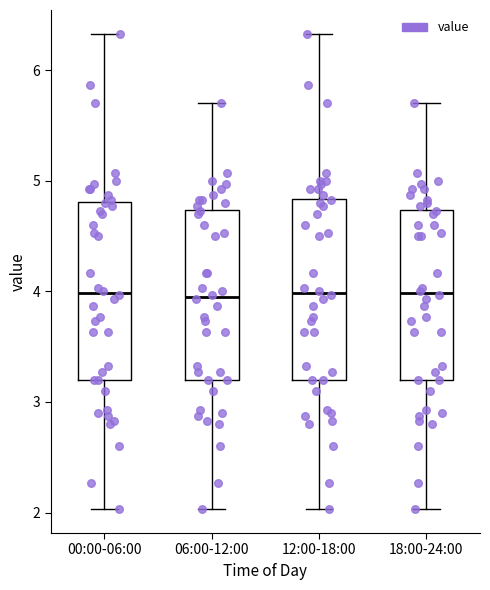

Reading left to right, transcribe this box plot: for each box, give where its median line is, the range the box spans, and where its two whiskers end, as read against the y-axis. The values are not printed on the chart, so give them approximately, as read against the axis.

00:00-06:00: median 4.0, box 3.2 to 4.8, whiskers 2.0 to 6.3
06:00-12:00: median 4.0, box 3.2 to 4.7, whiskers 2.0 to 5.7
12:00-18:00: median 4.0, box 3.2 to 4.8, whiskers 2.0 to 6.3
18:00-24:00: median 4.0, box 3.2 to 4.7, whiskers 2.0 to 5.7